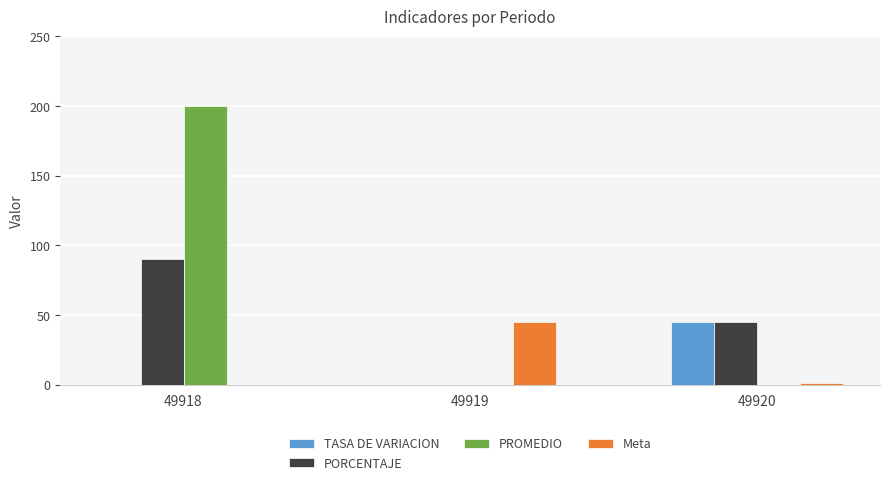

What is the maximum value for Meta?

45